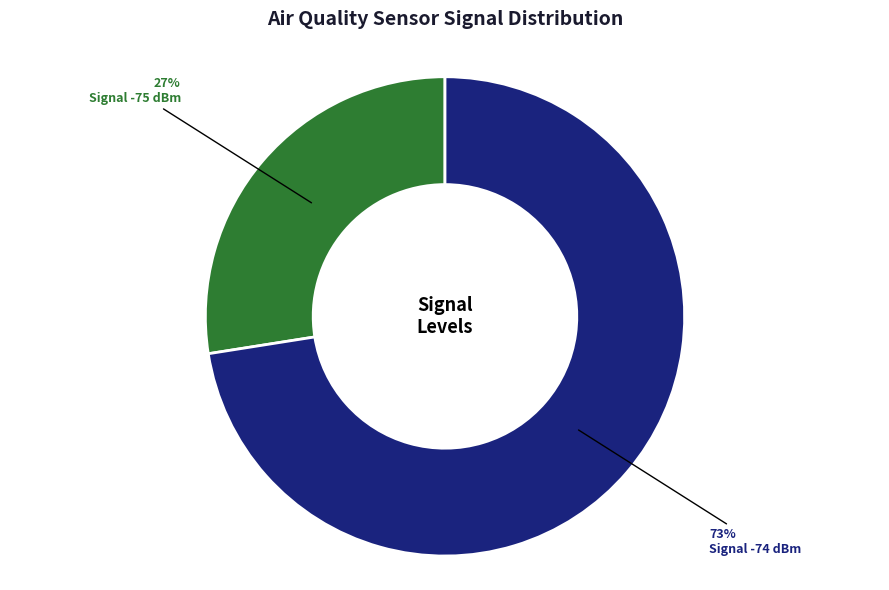

Is there any slice that represents more than half of the pie?

Yes